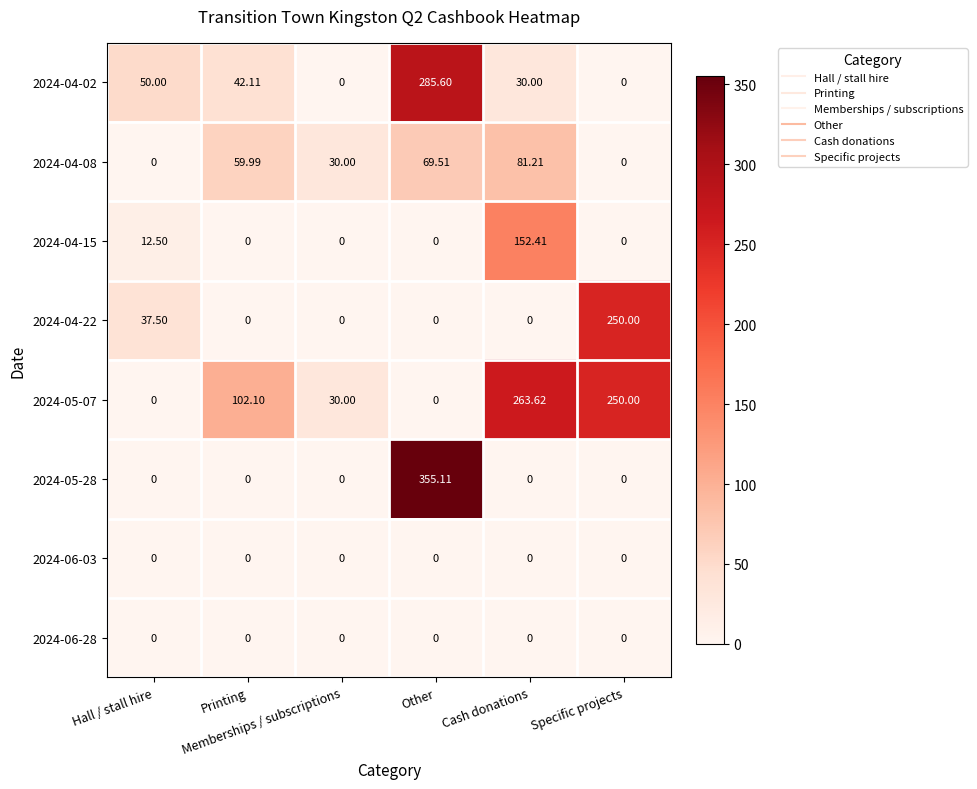

Rank the series at Memberships / subscriptions from lowest to highest value.

2024-04-02, 2024-04-15, 2024-04-22, 2024-05-28, 2024-06-03, 2024-06-28, 2024-04-08, 2024-05-07